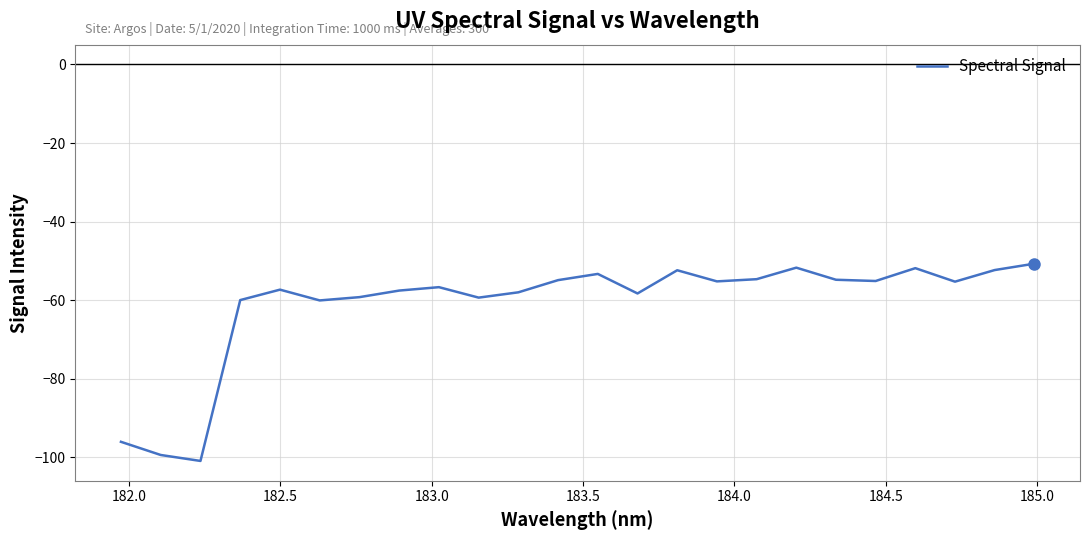

Count the number of categories in the chart.

24